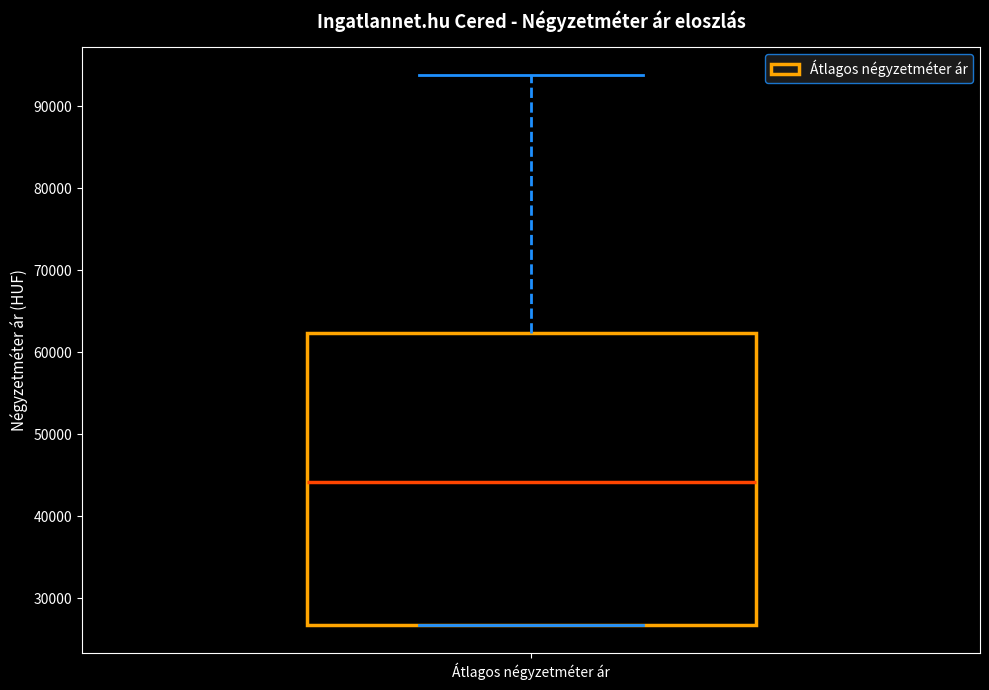

Read this box plot against the y-axis: the position of the median line, the range covered by the box, and the ends of both whiskers. The values are not printed on the chart, so give them approximately, as read against the axis.

median 44000, box 27000 to 62000, whiskers 27000 to 94000